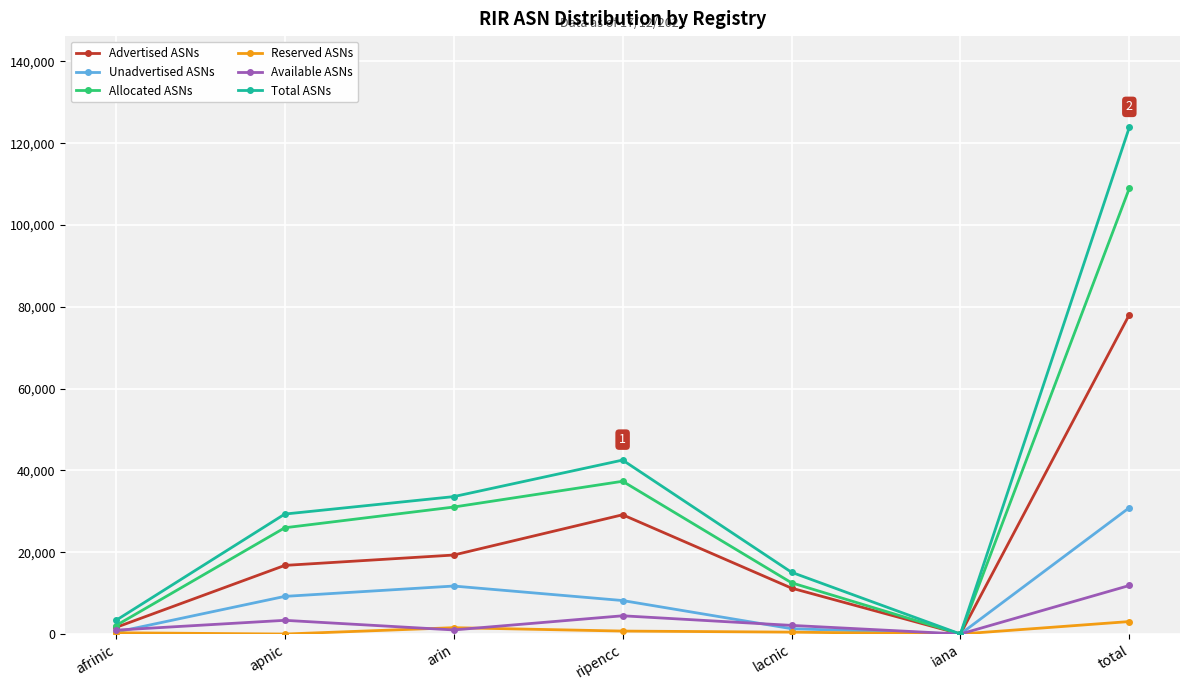

True or false: Unadvertised ASNs has a value of 5457 at arin.

False